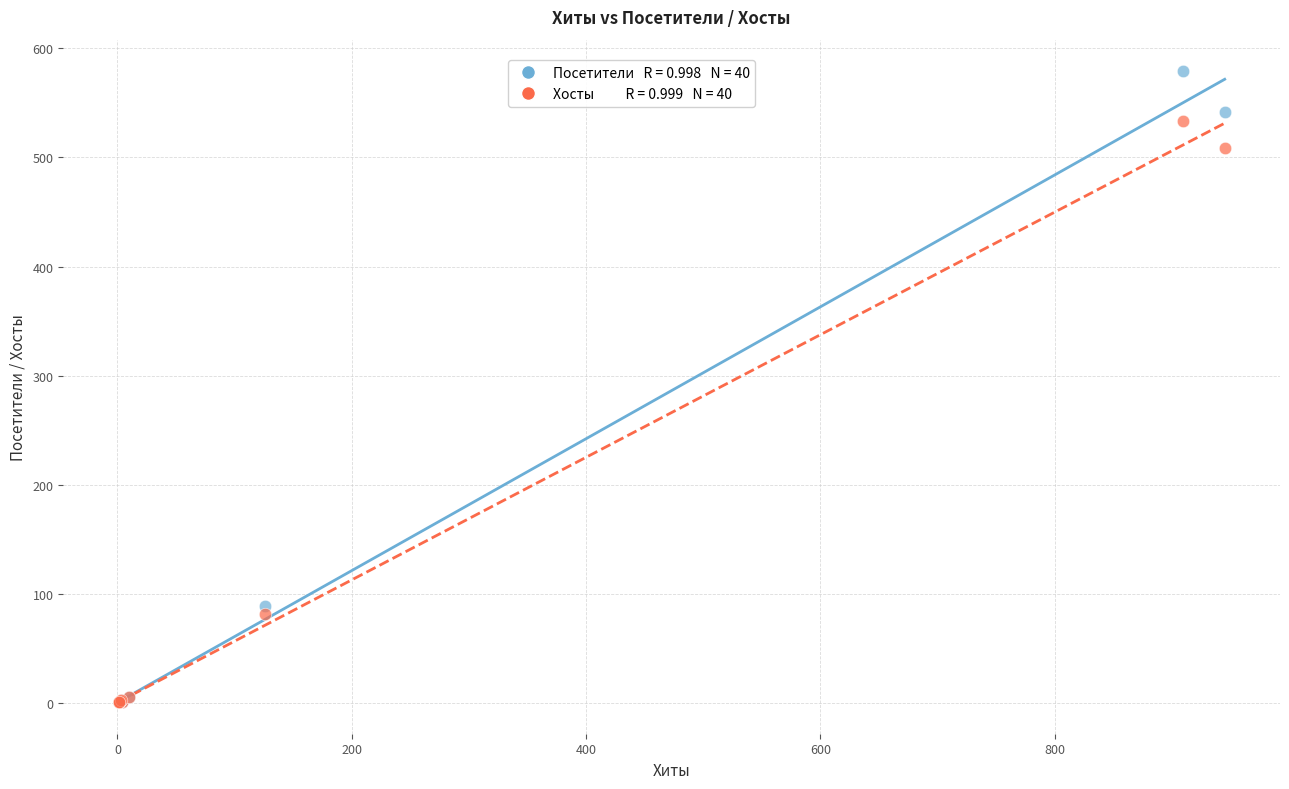

Across all series, what Y value is closest to 290?

89